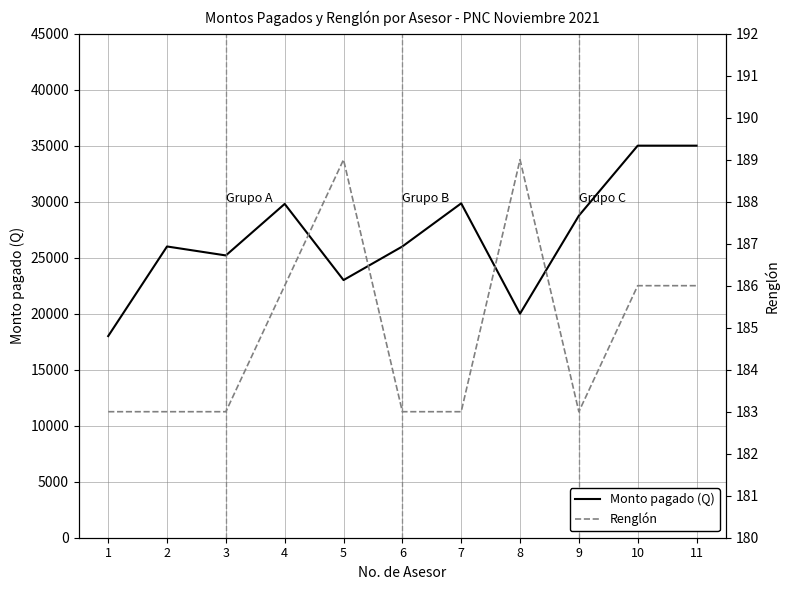

Is it true that Monto pagado (Q) equals 35000 at 10?

True